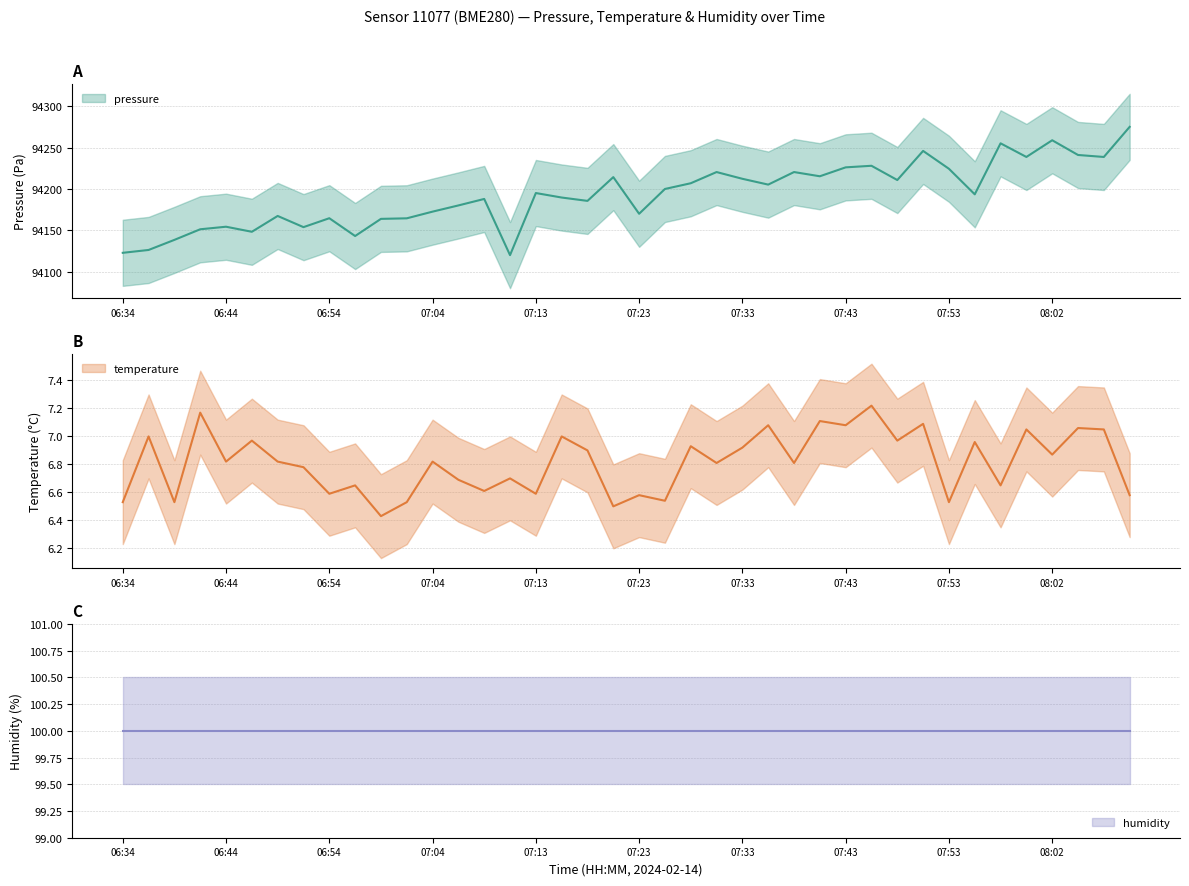

True or false: pressure and temperature intersect in this chart.

False